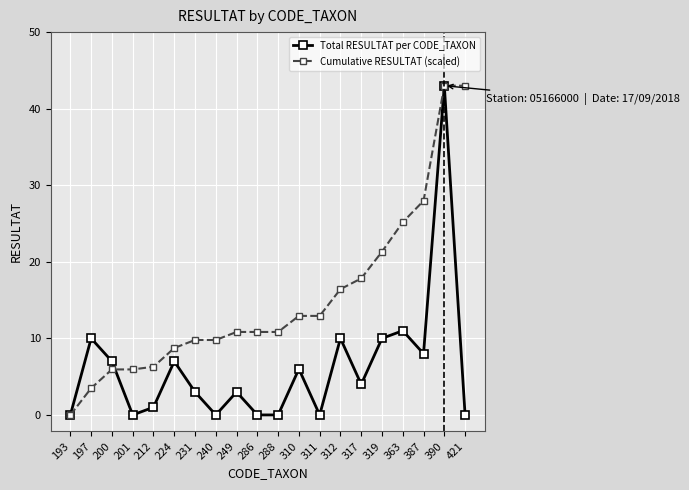

Is it true that Cumulative RESULTAT (scaled) equals 8.3 at 200?

False